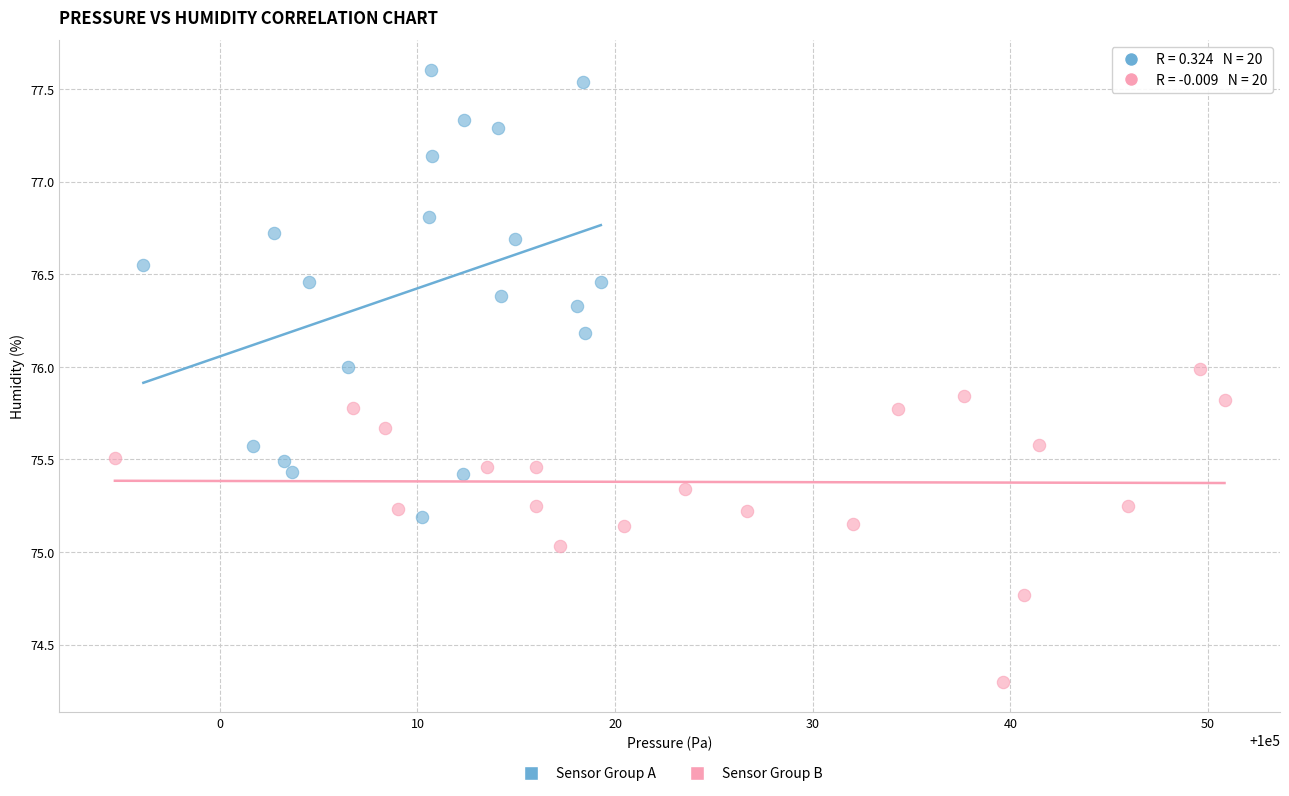

Which series has the largest Y range (max minus min)?

Sensor Group A